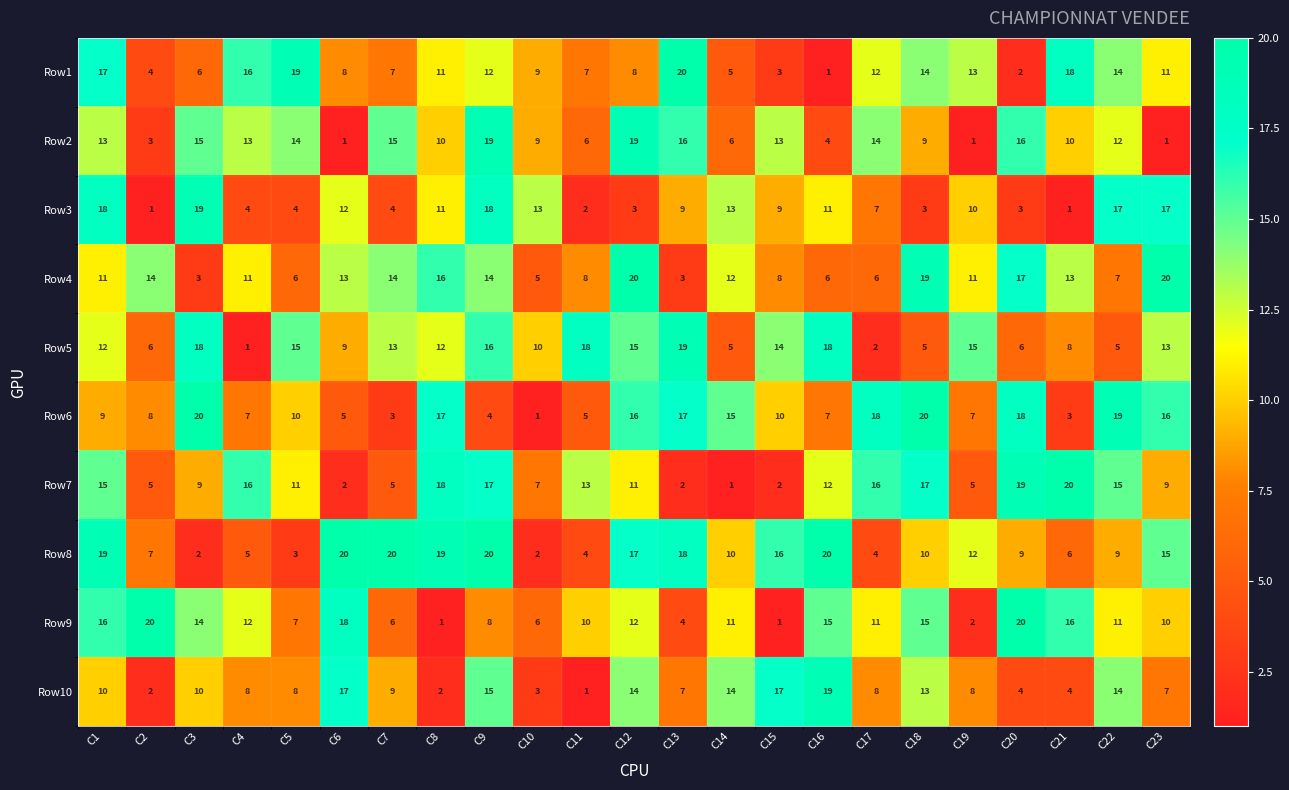

Is it true that Row10 equals 10 at C13?

False